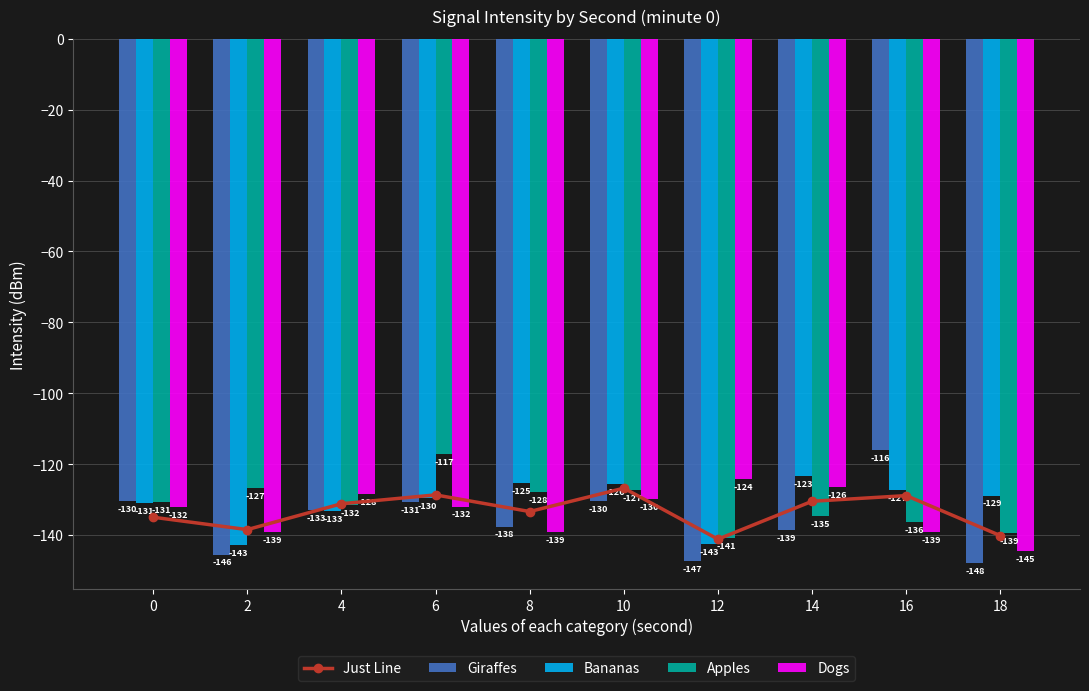

What are all the series names shown in the legend?

Just Line, Giraffes, Bananas, Apples, Dogs